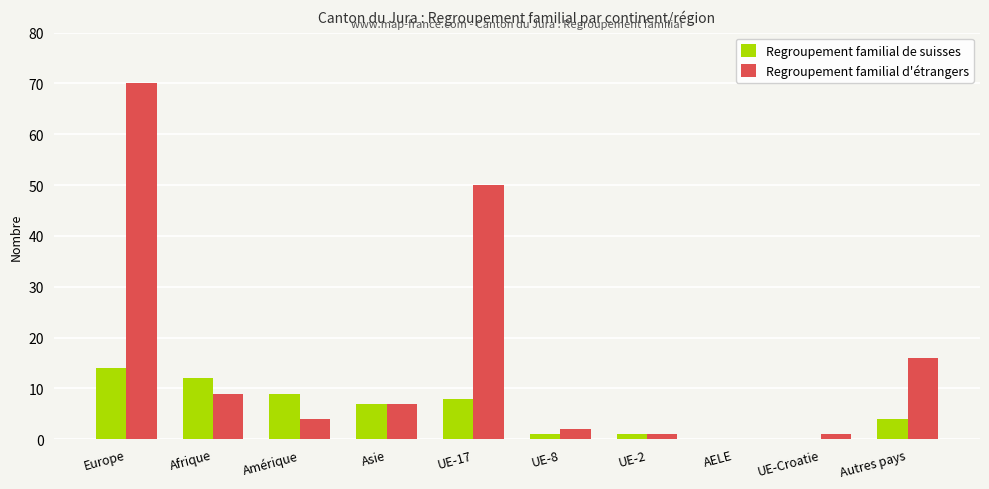

The value of Regroupement familial de suisses at Asie is 7. True or false?

True